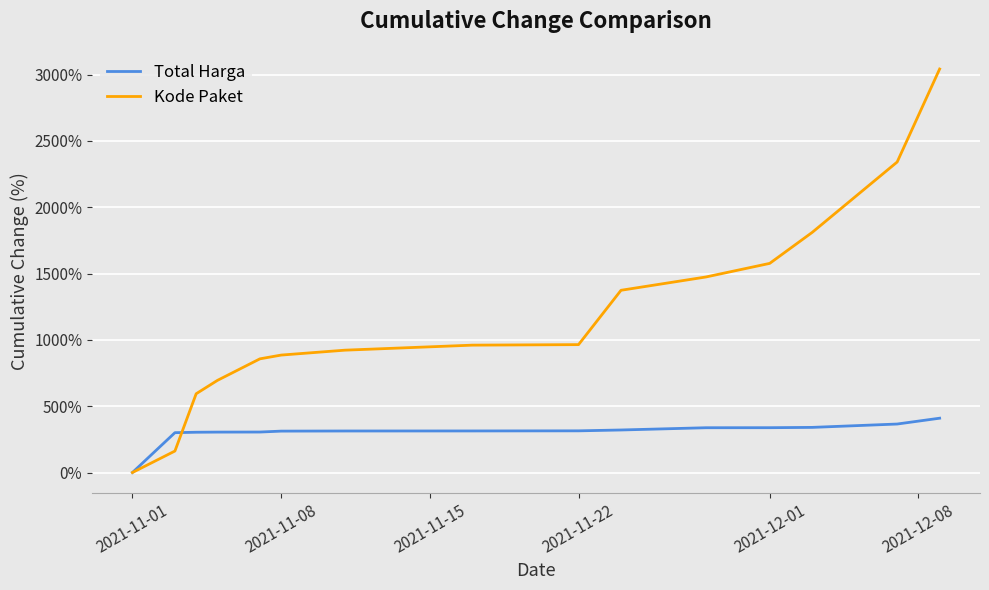

Which series has the largest total across all categories?

Kode Paket